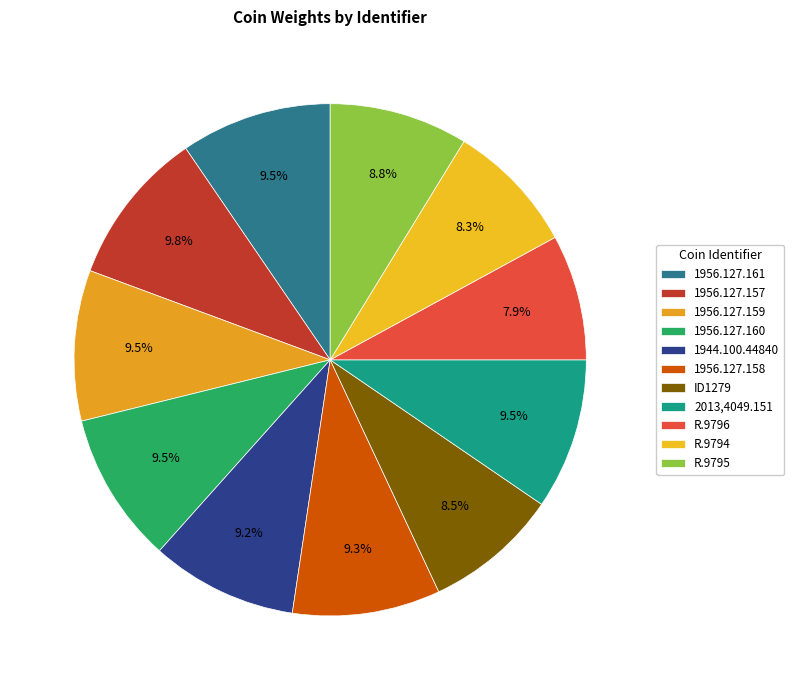

Count the number of slices in the pie.

11